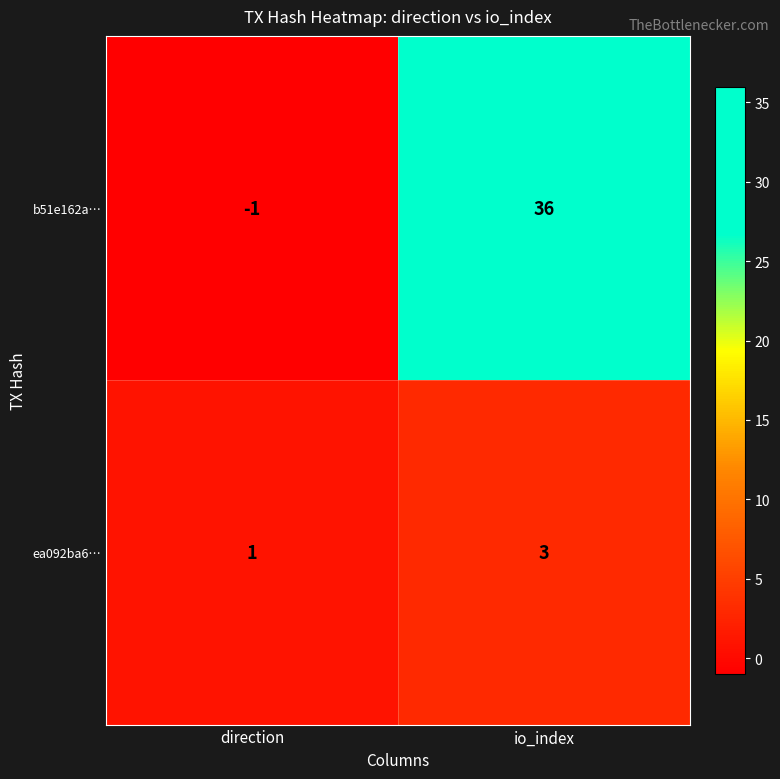

At which category is the sum across all series the highest?

io_index